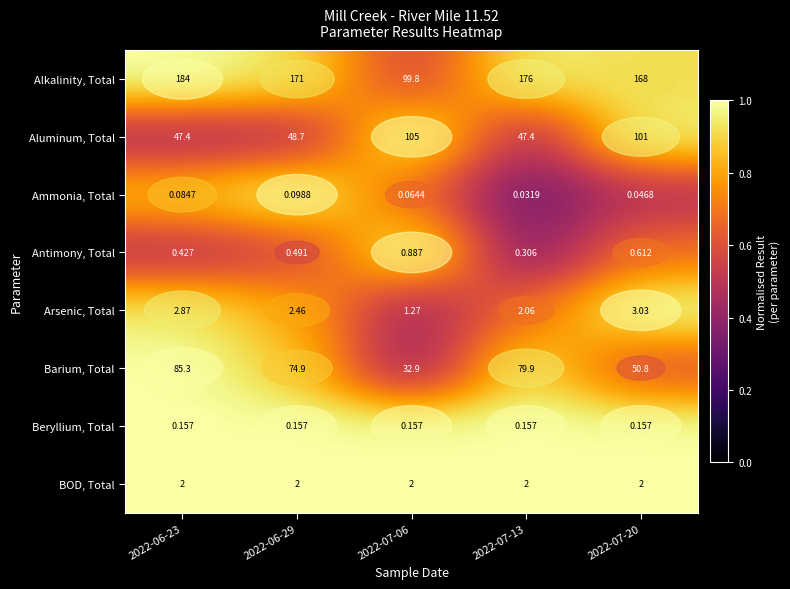

At how many categories does at least one series exceed 0?

5